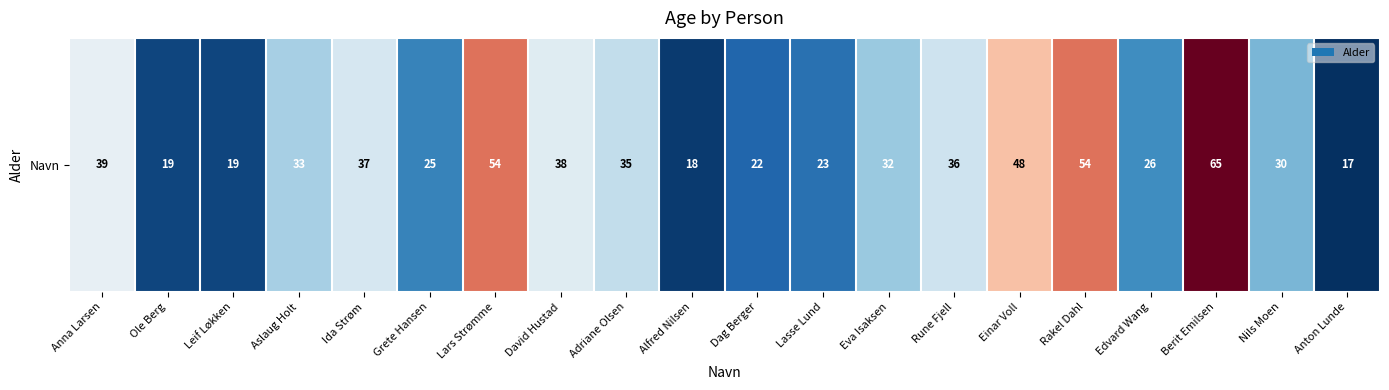

What is the average value?

34